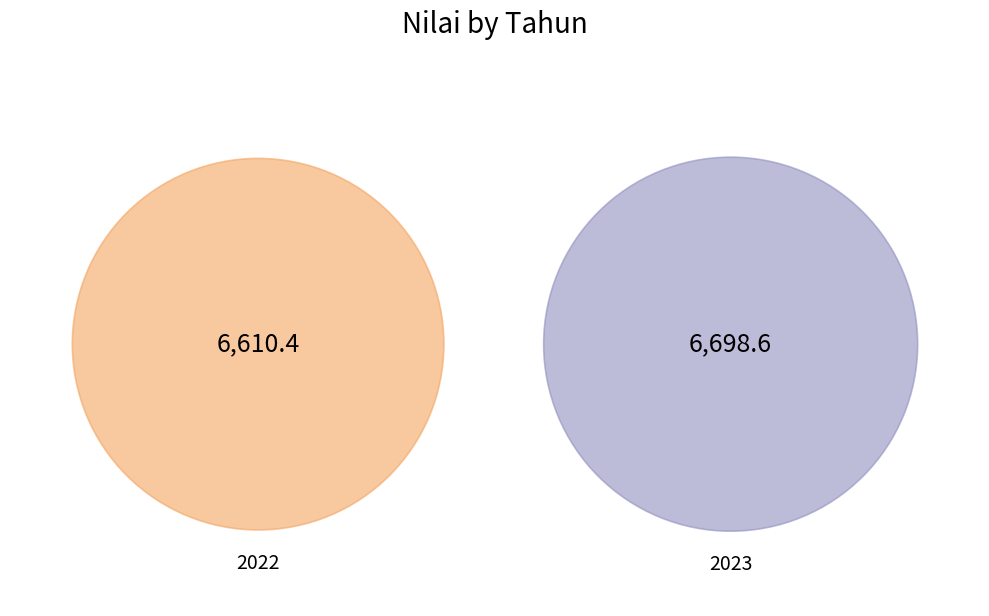

How many slices are in this pie chart?

2